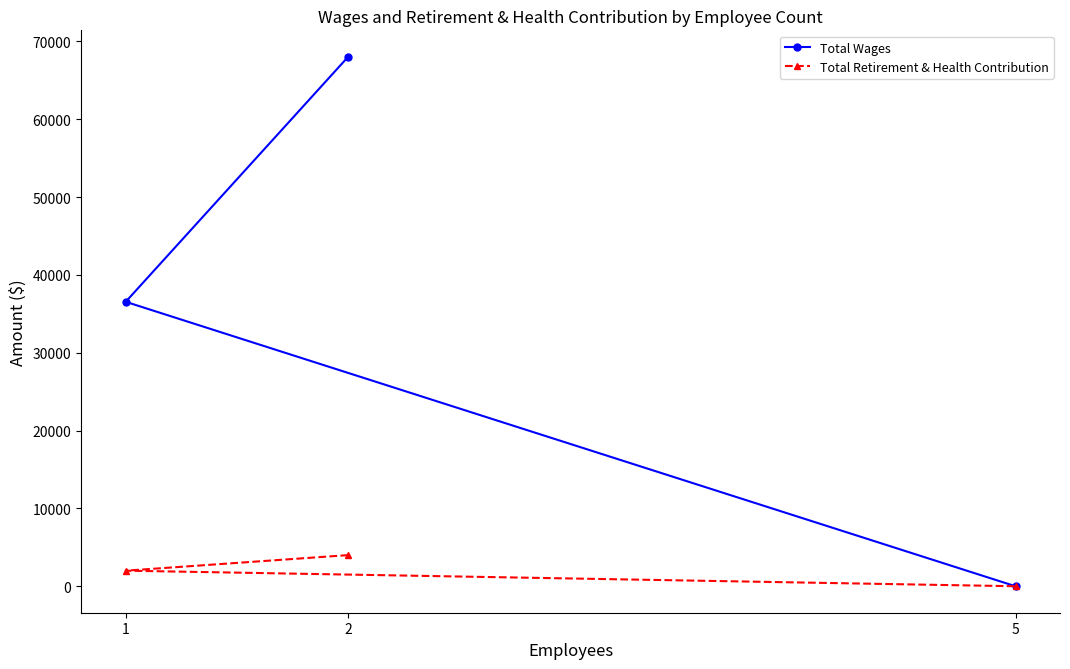

What are all the series names shown in the legend?

Total Wages, Total Retirement & Health Contribution